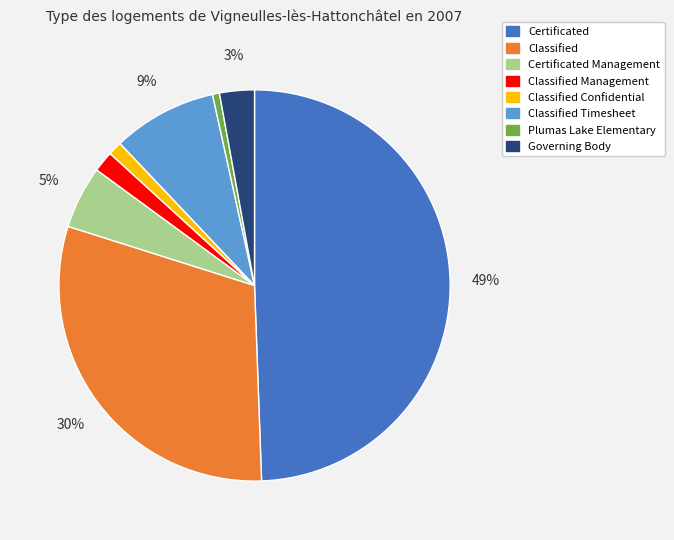

The Classified Timesheet slice represents 9% of the pie. True or false?

True